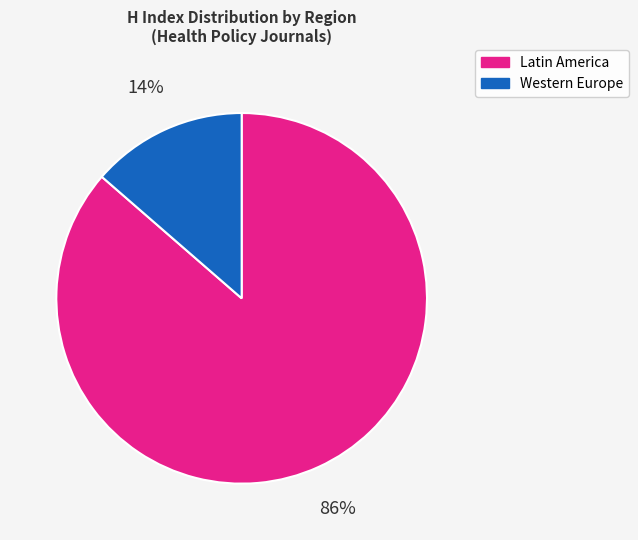

Which slice is the largest?

Latin America